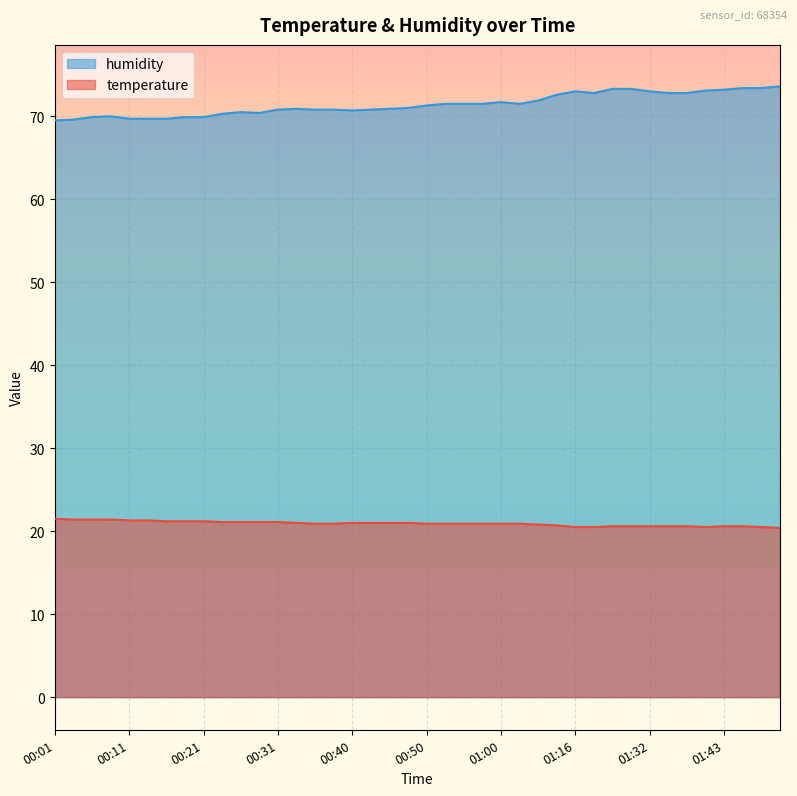

What position from the left is 00:57?

24